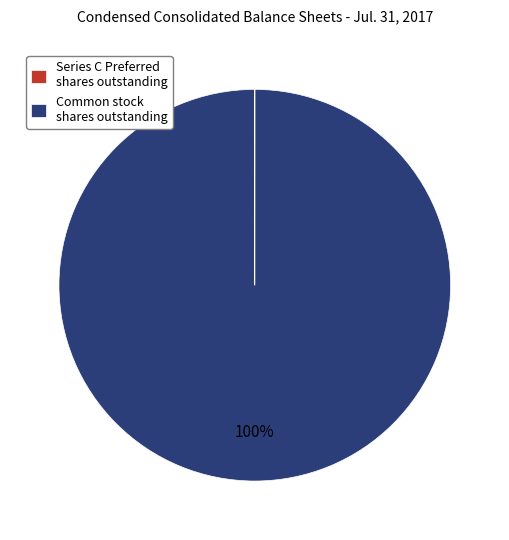

Is it true that Common stock shares outstanding is 87% of the pie?

False